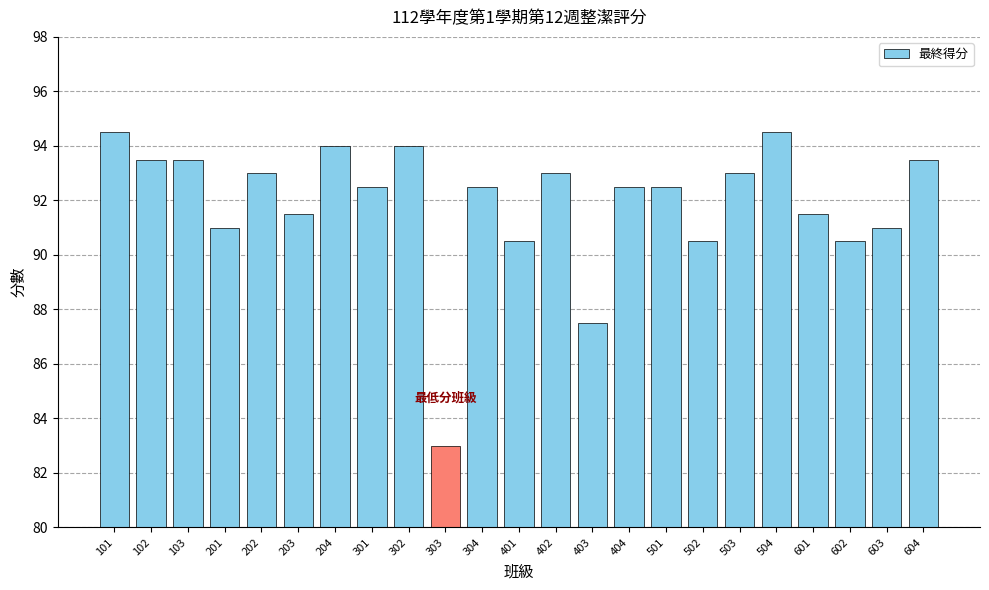

What is the approximate value at 403?

87.5